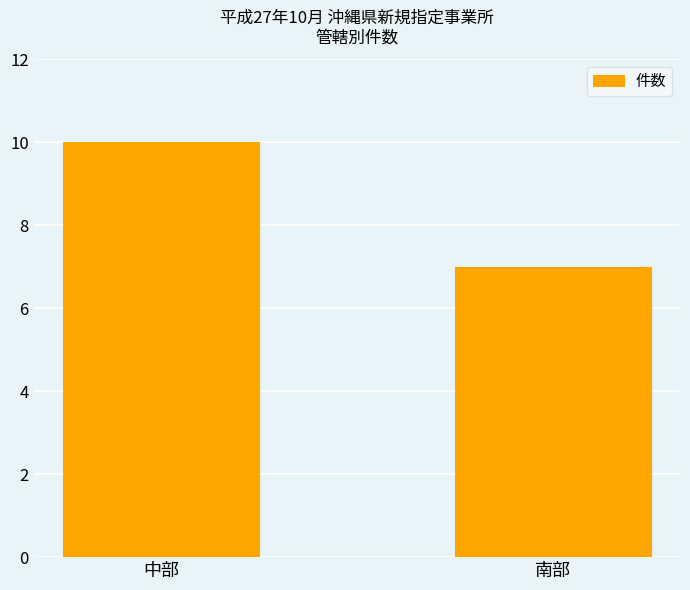

What is the minimum value shown in the chart?

7